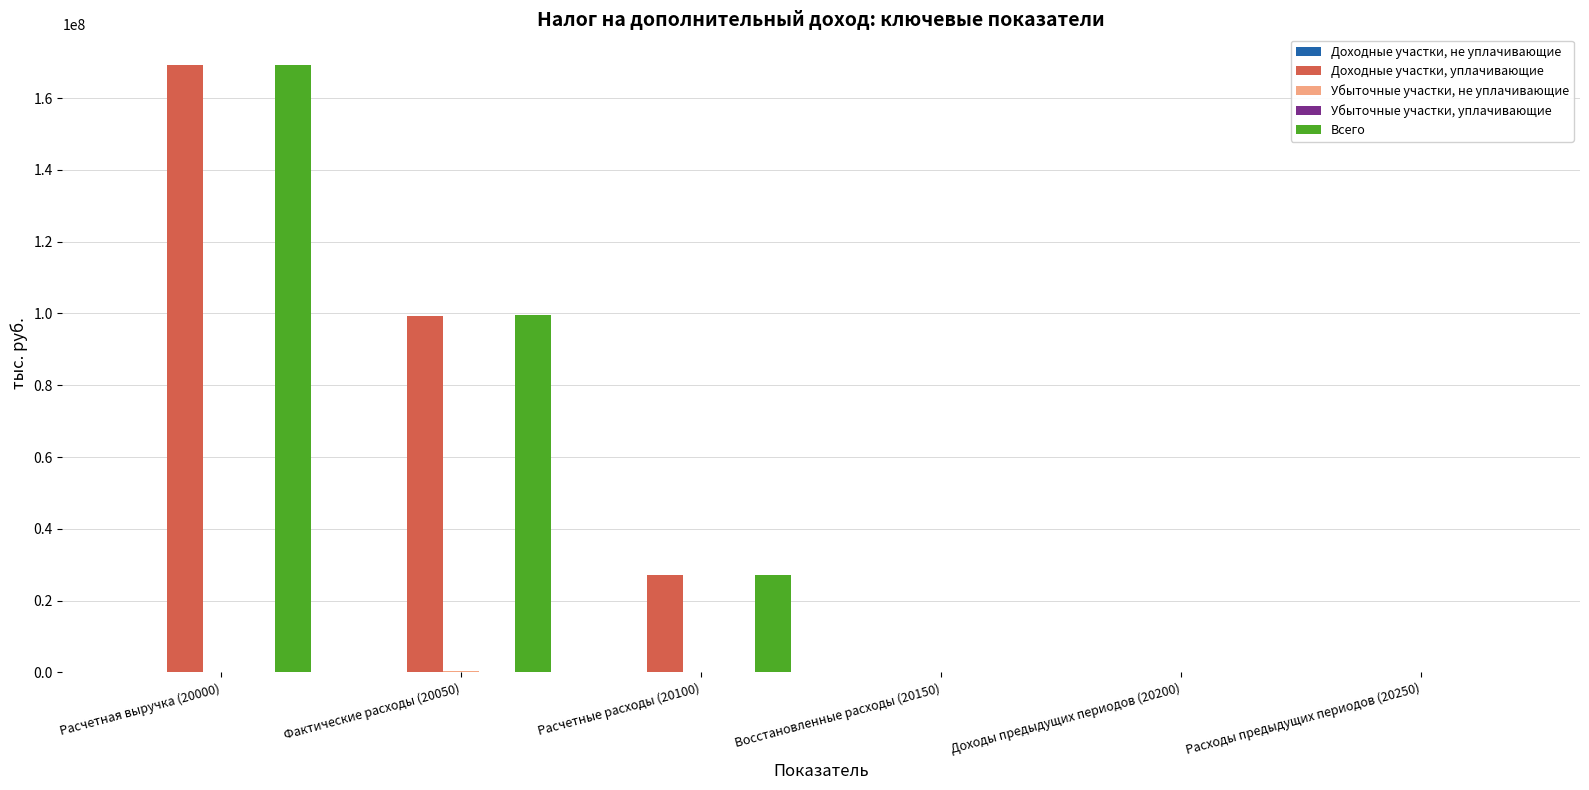

What is the highest value of the Доходные участки, уплачивающие series?

169290092